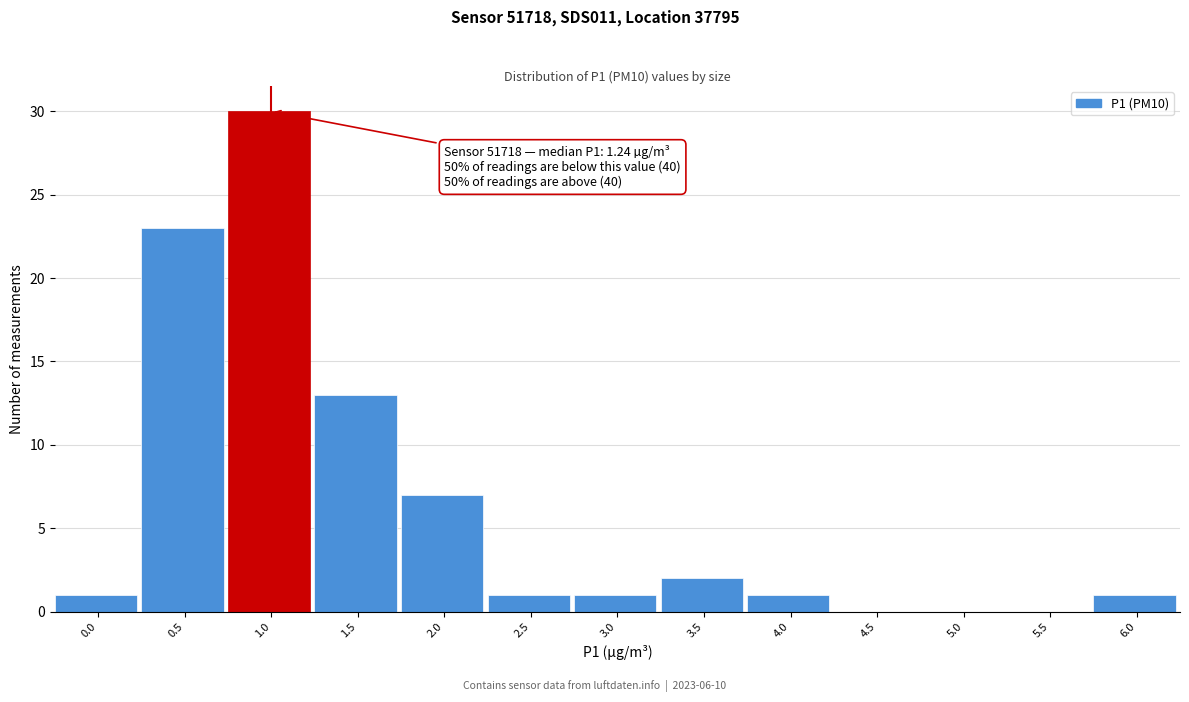

Reading right to left, what are all the values shown in this chart?

6.0=1	5.5=0	5.0=0	4.5=0	4.0=1	3.5=2	3.0=1	2.5=1	2.0=7	1.5=13	1.0=30	0.5=23	0.0=1